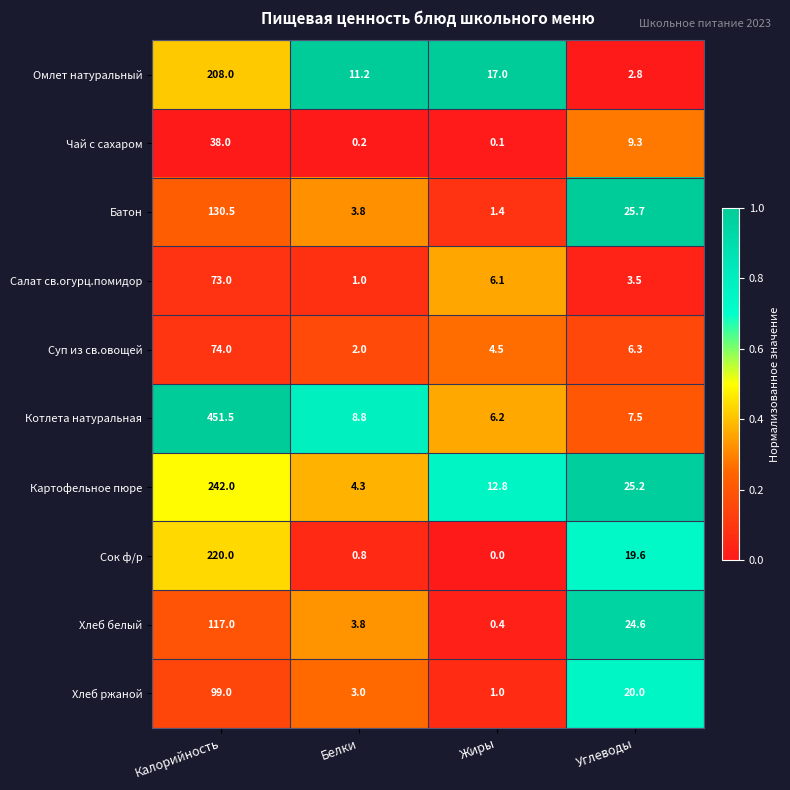

The Хлеб белый series shows 3.8 at Белки. True or false?

True